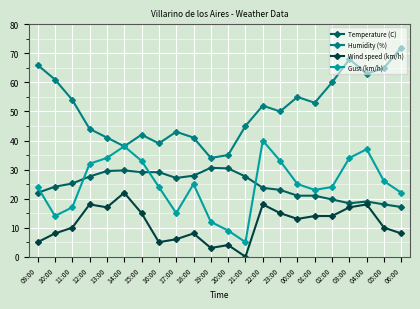

Where is the first local maximum for Humidity (%)?

15:00